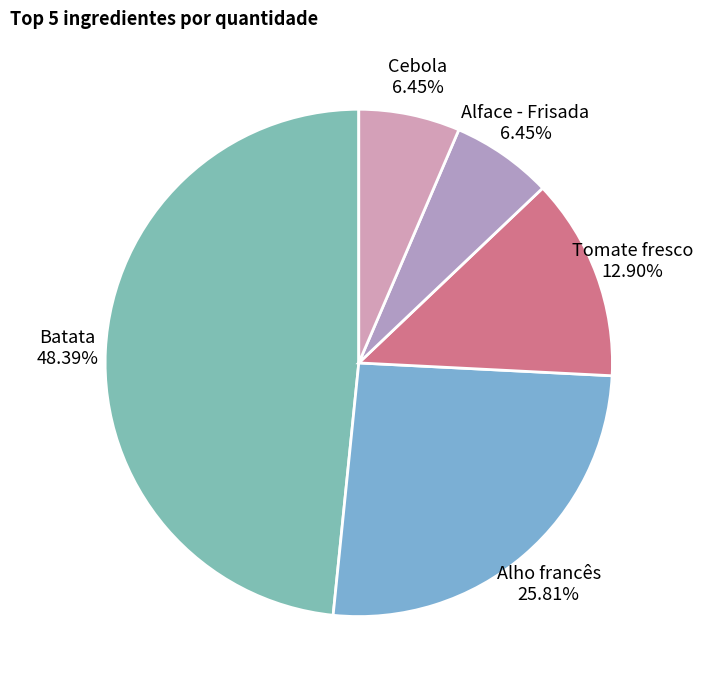

Is there any slice that represents more than half of the pie?

No